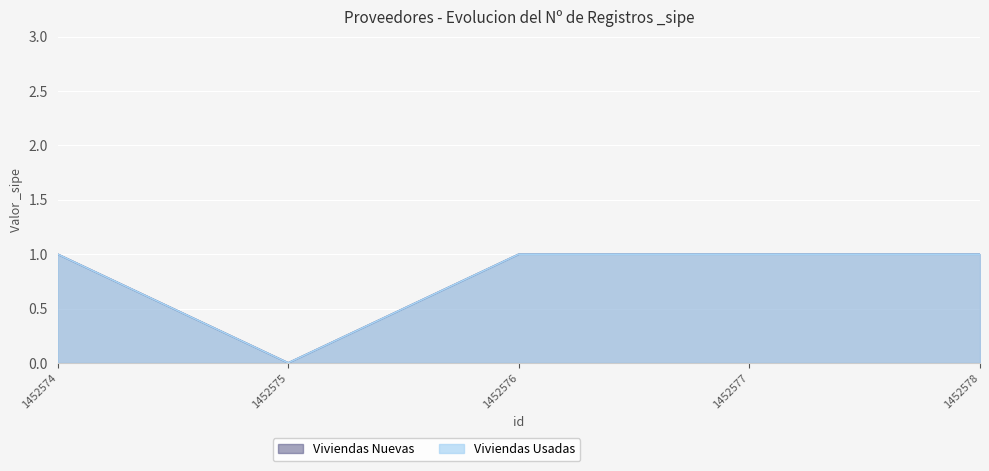

Reading left to right, transcribe all the data shown in this chart.

Viviendas Nuevas: 1452574=1	1452575=0	1452576=1	1452577=1	1452578=1
Viviendas Usadas: 1452574=1	1452575=0	1452576=1	1452577=1	1452578=1